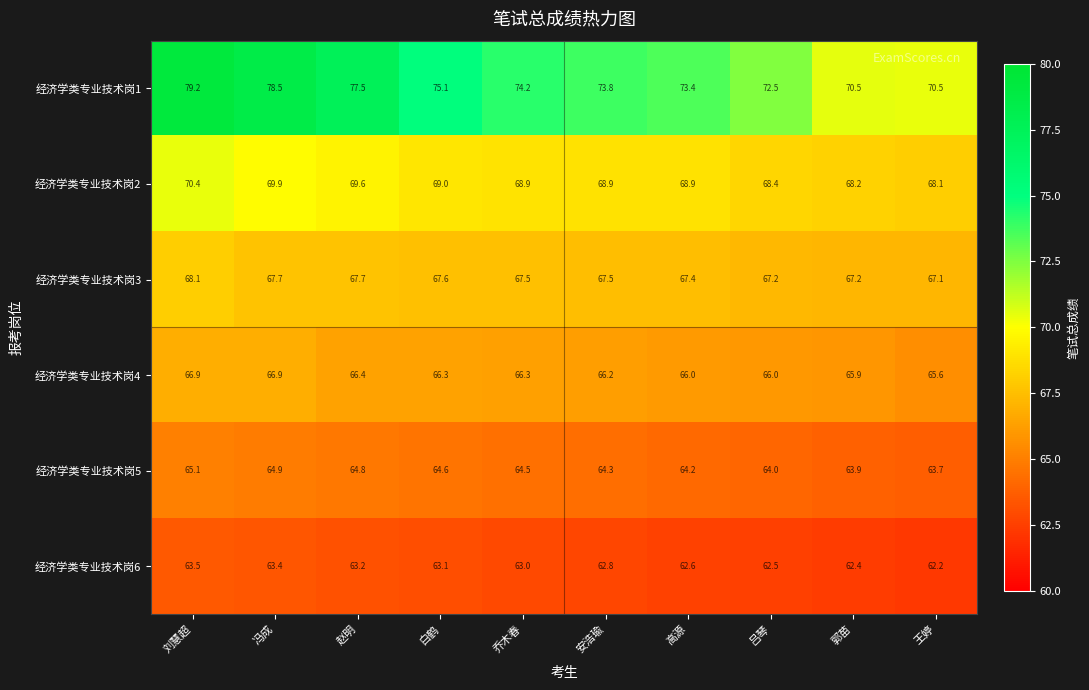

What is the average value of the 经济学类专业技术岗1 series?

74.5